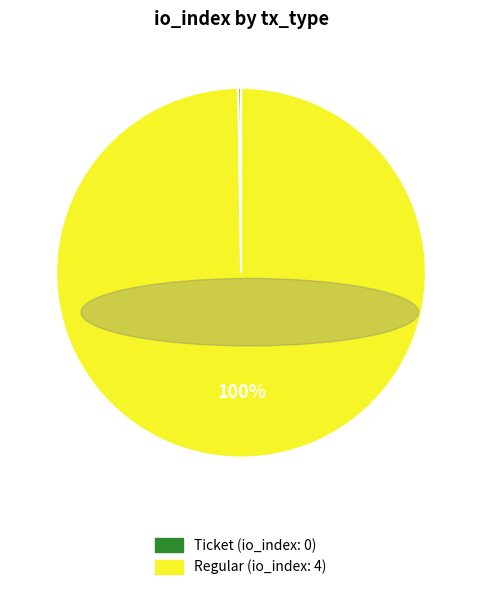

What is the largest slice in the pie chart?

Regular